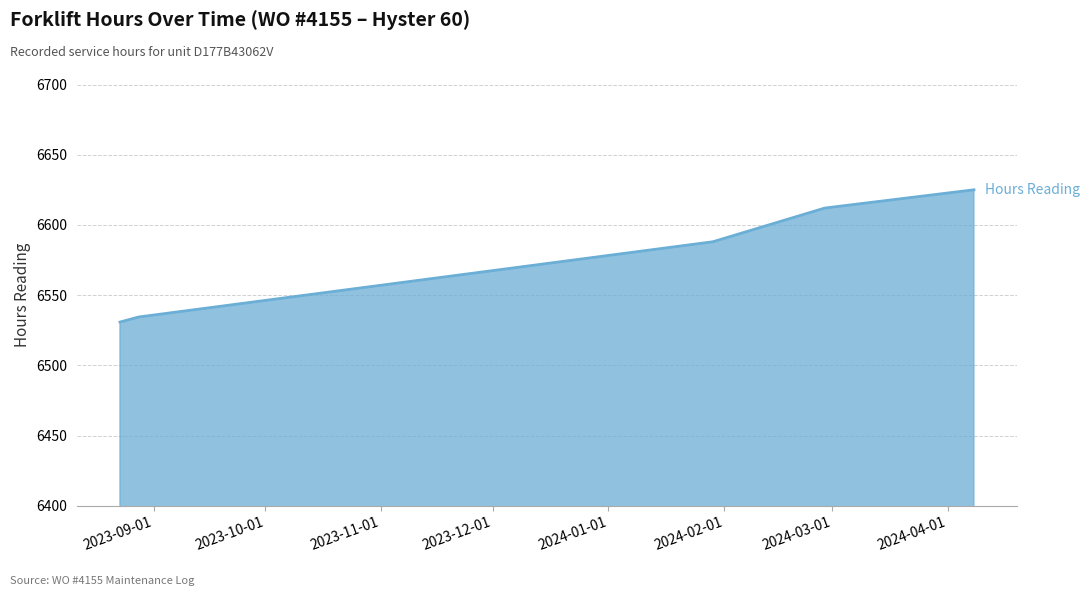

What is the difference between the second highest and minimum values?

81.2